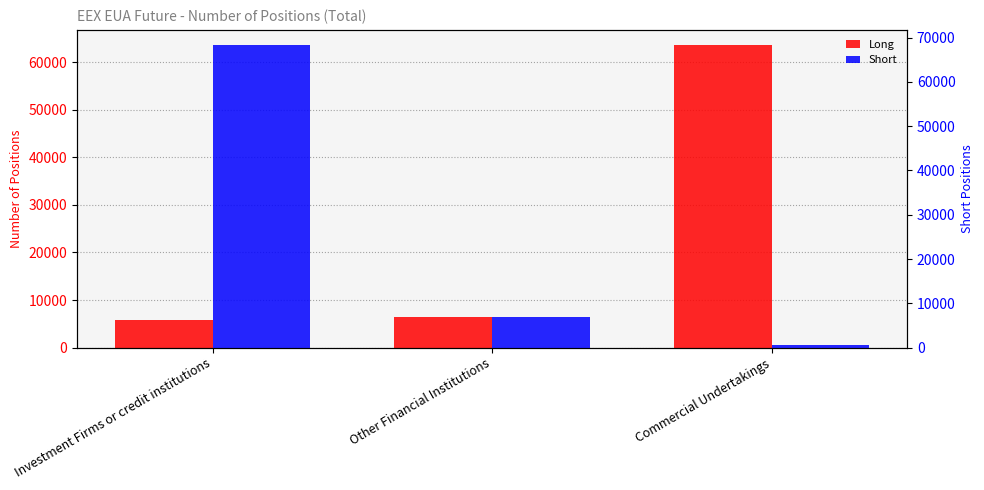

True or false: Long has a value of 111635.5 at Commercial Undertakings.

False